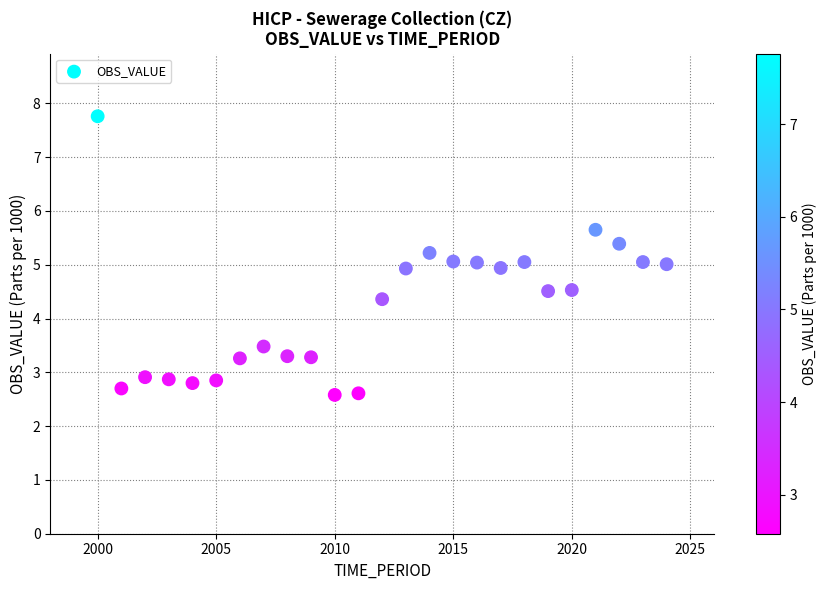

What is the range of X values (max minus min)?

24.0